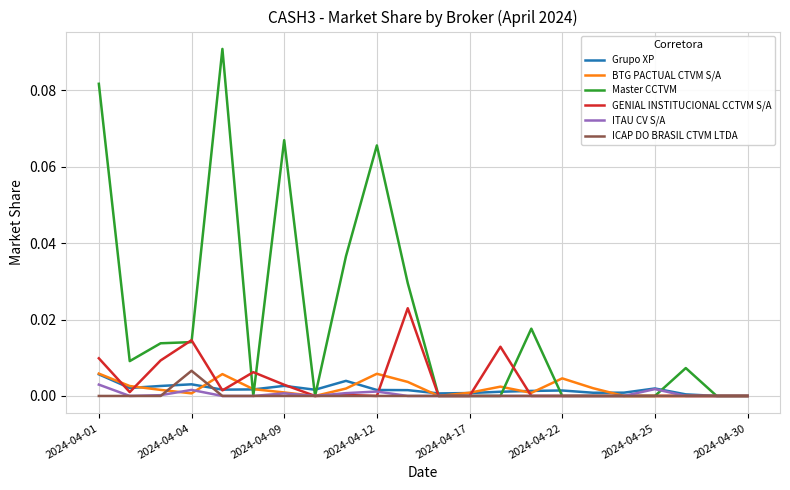

Which series has the largest total across all categories?

Master CCTVM